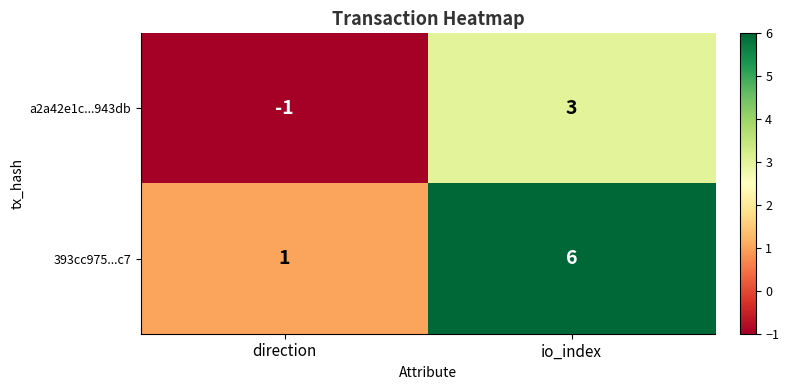

At which label is 393cc975...c7 closest to 3?

direction